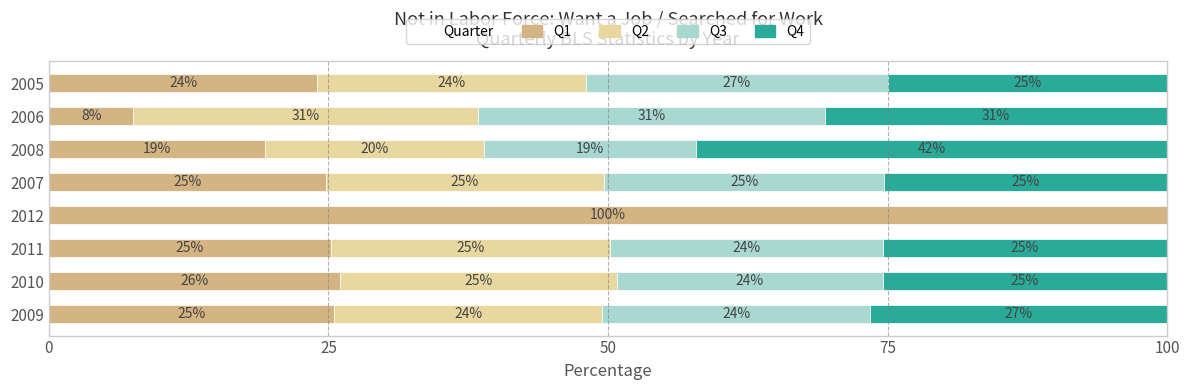

Where is Q1 nearest to the value 53?

2010